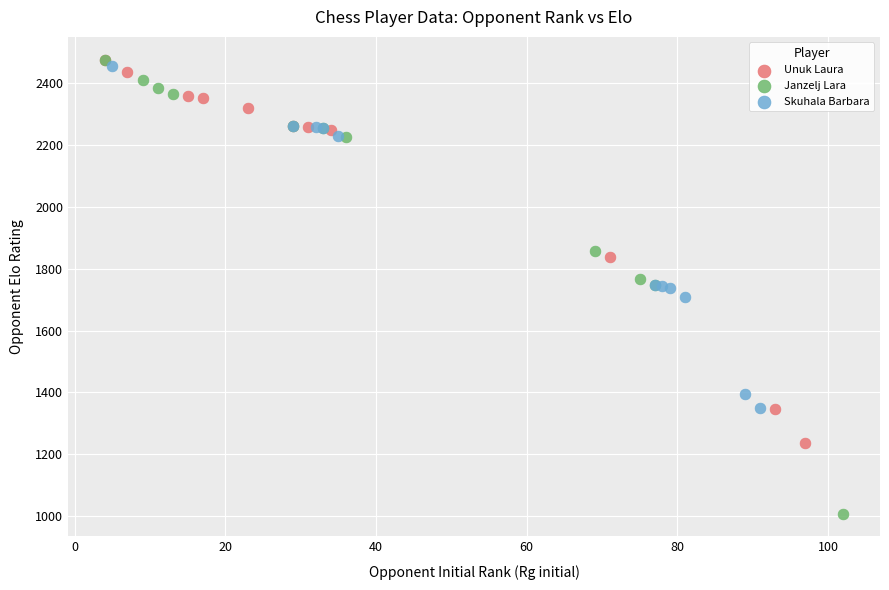

Which series reaches the minimum Y coordinate?

Janzelj Lara